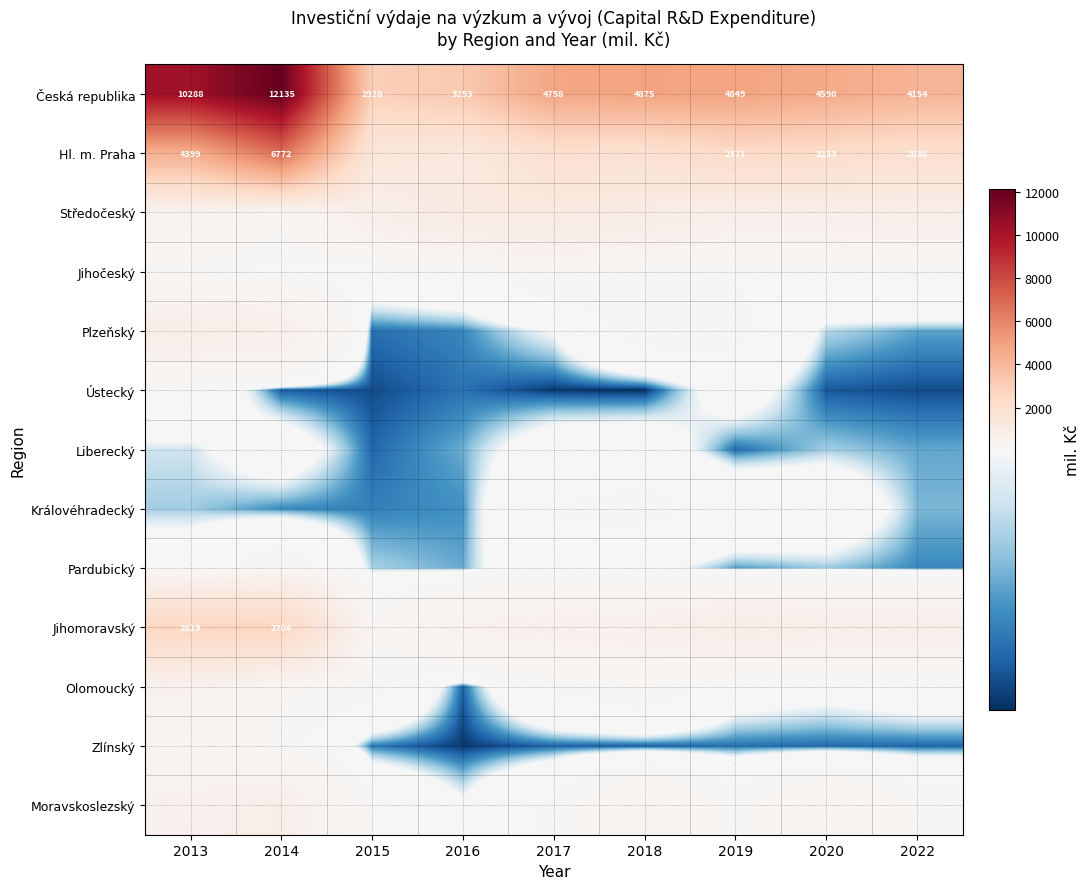

True or false: Moravskoslezský has a value of 441.5 at 2018.

True